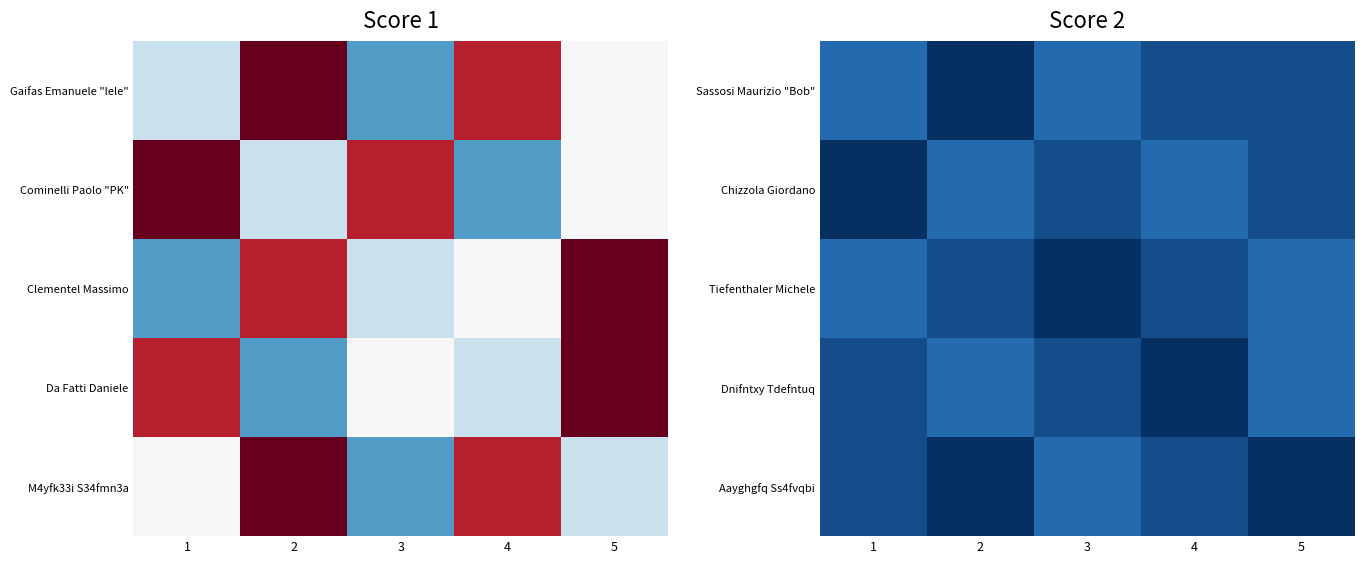

What is the difference between the Sassosi Maurizio "Bob" values at 3 and 2?

2